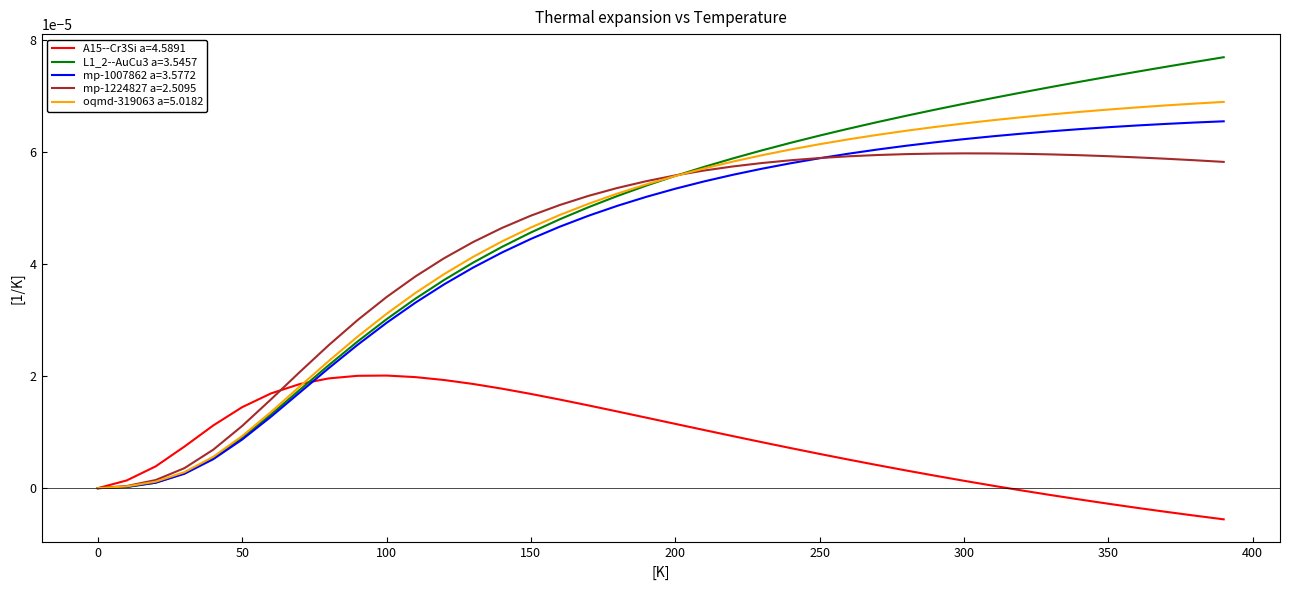

Which series has the largest range (max minus min)?

L1_2--AuCu3 a=3.5457